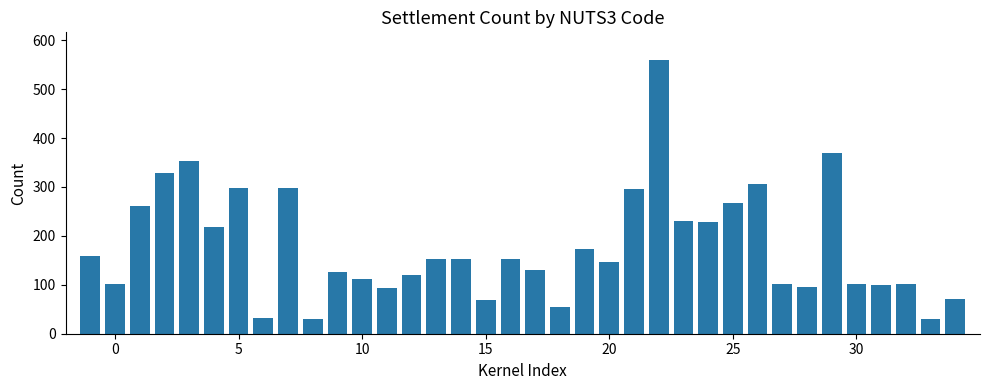

Does the chart contain stacked bars?

No